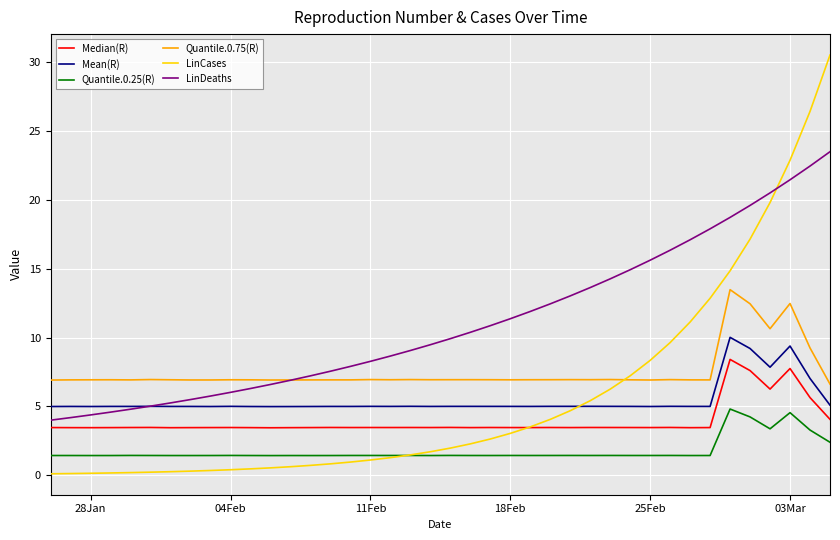

Rank the series by their maximum value, from highest to lowest.

LinCases, LinDeaths, Quantile.0.75(R), Mean(R), Median(R), Quantile.0.25(R)